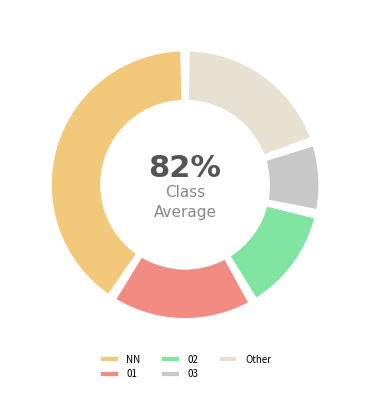

Count the number of slices in the pie.

13